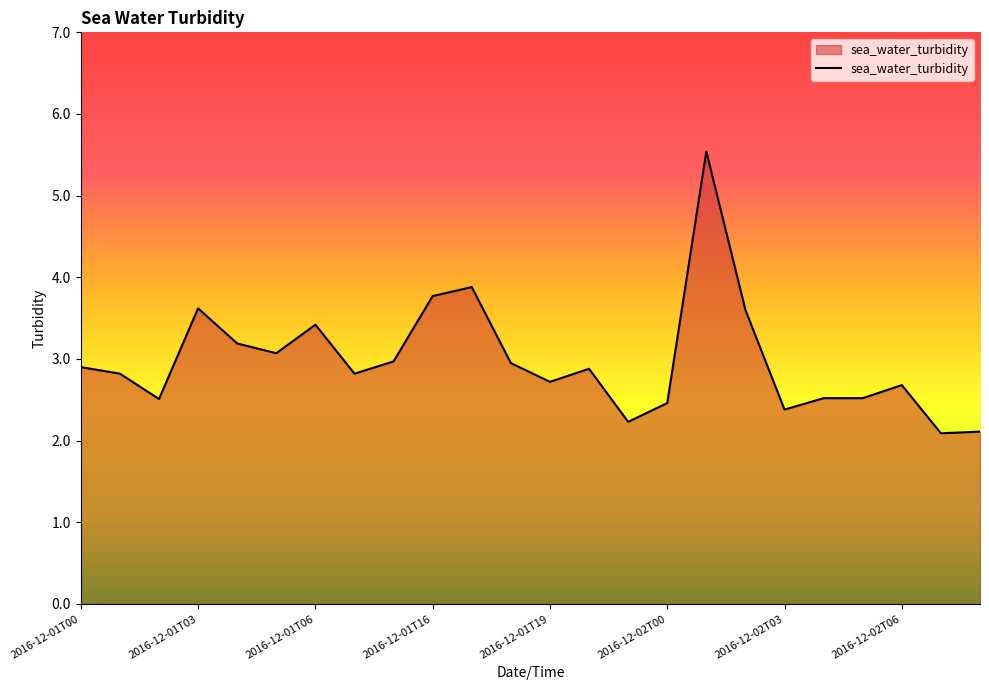

What is the greatest value displayed?

5.5